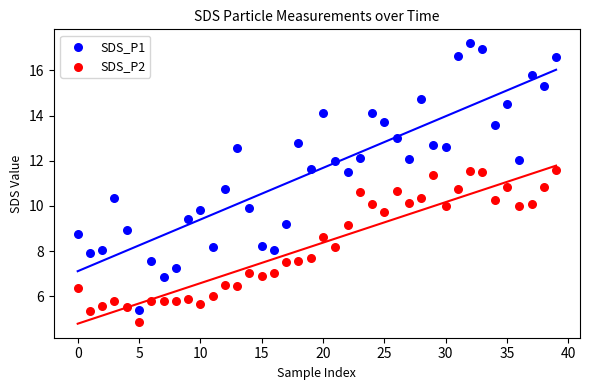

Which series contains the lowest Y value?

SDS_P2